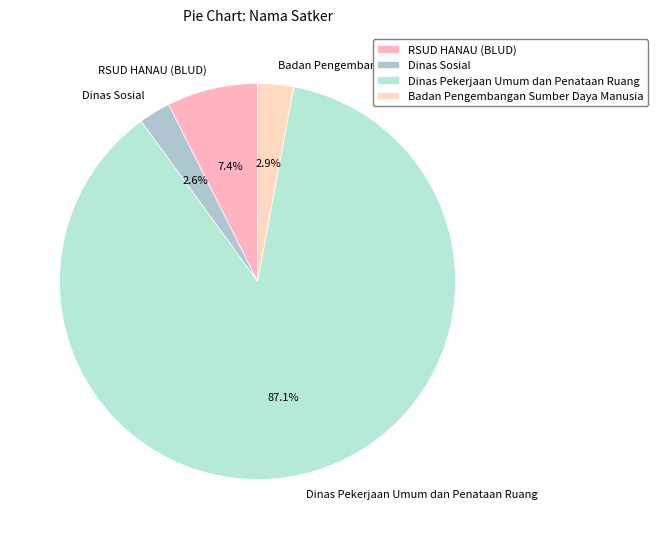

What is the largest slice in the pie chart?

Dinas Pekerjaan Umum dan Penataan Ruang